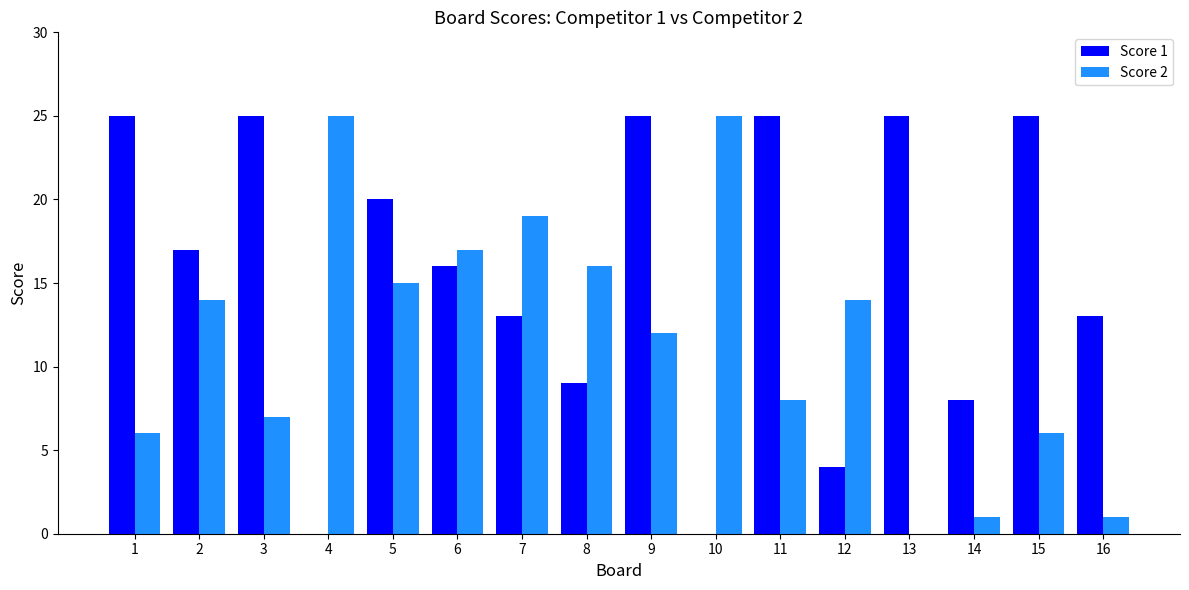

True or false: Score 1 has a value of 25 at 9.

True